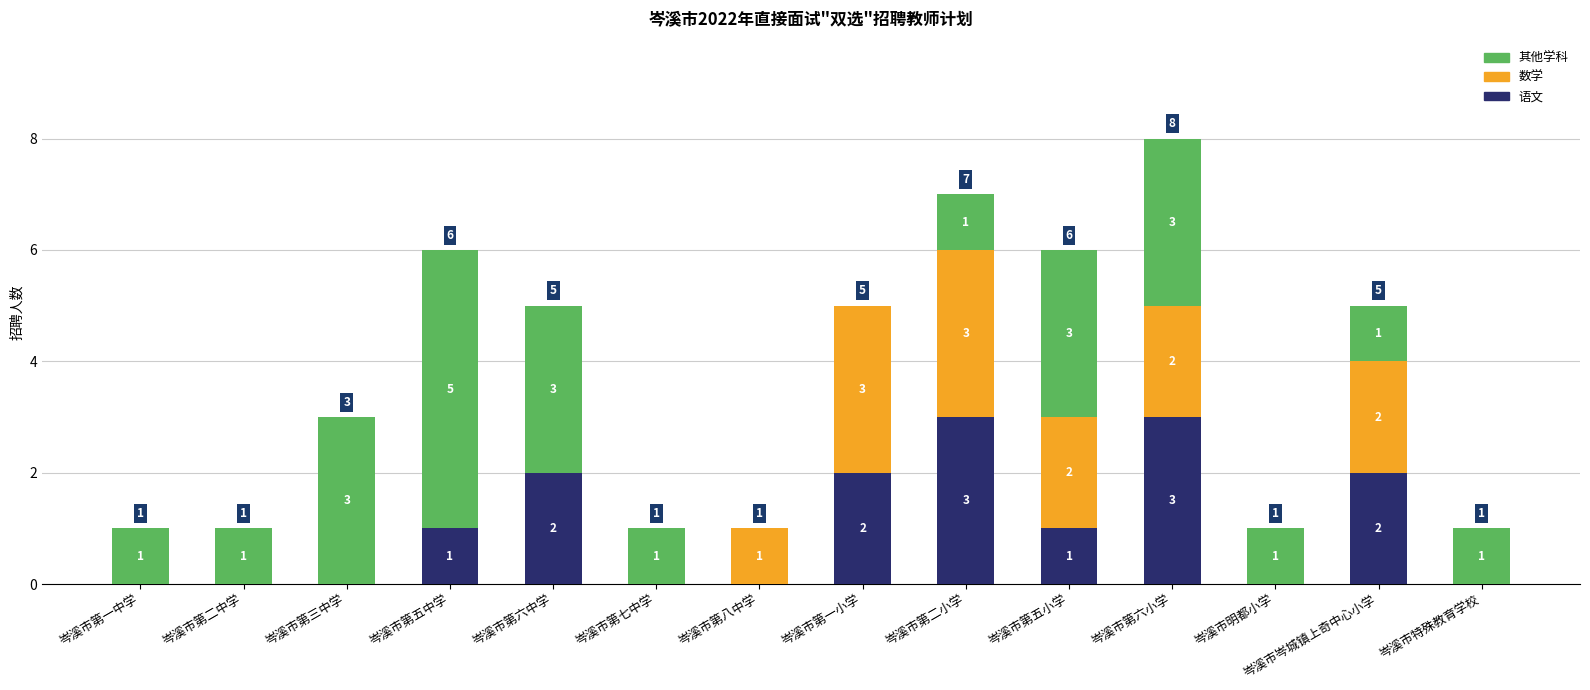

What is the total value across all series at 岑溪市第一小学?

5